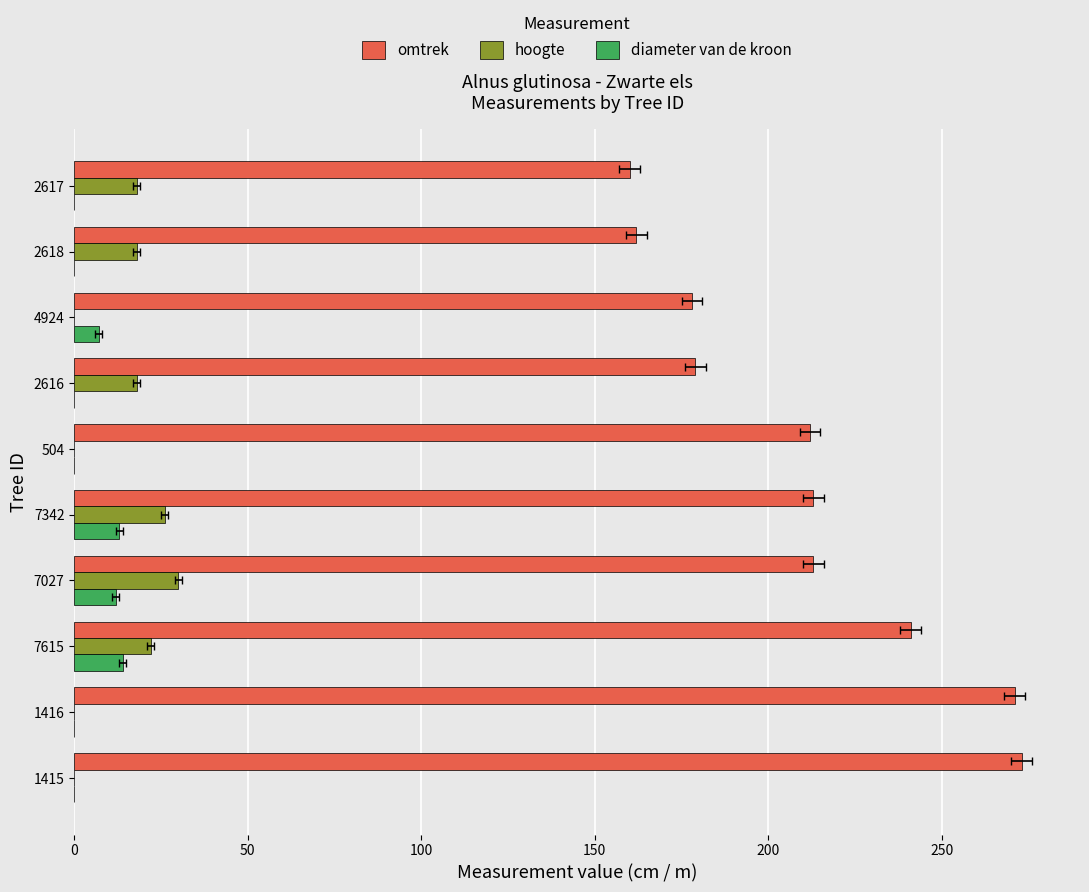

What is the difference between the maximum and minimum values in the hoogte series?

30